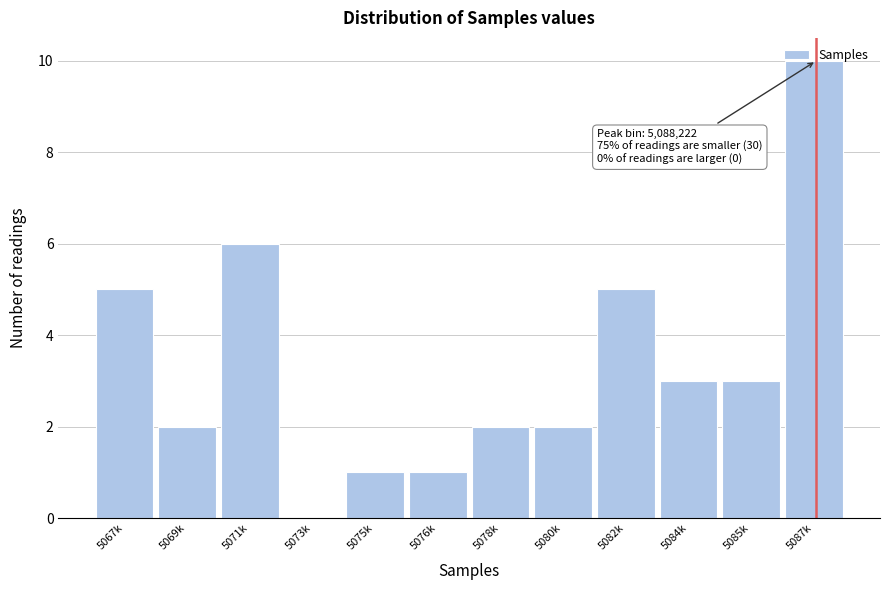

What is the change in value from 5067k to 5071k?

+1